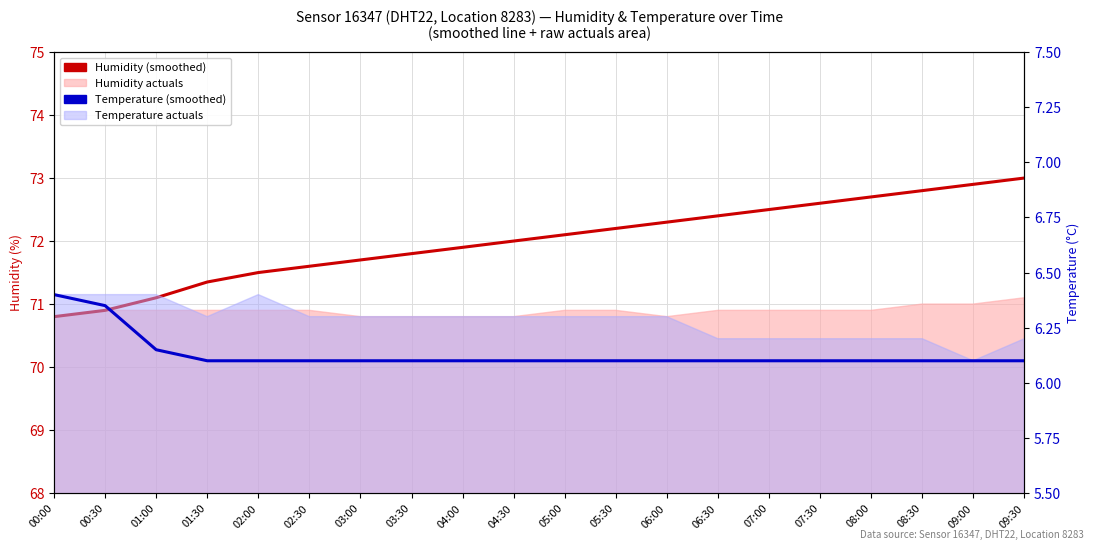

How many lines are shown in the chart?

2